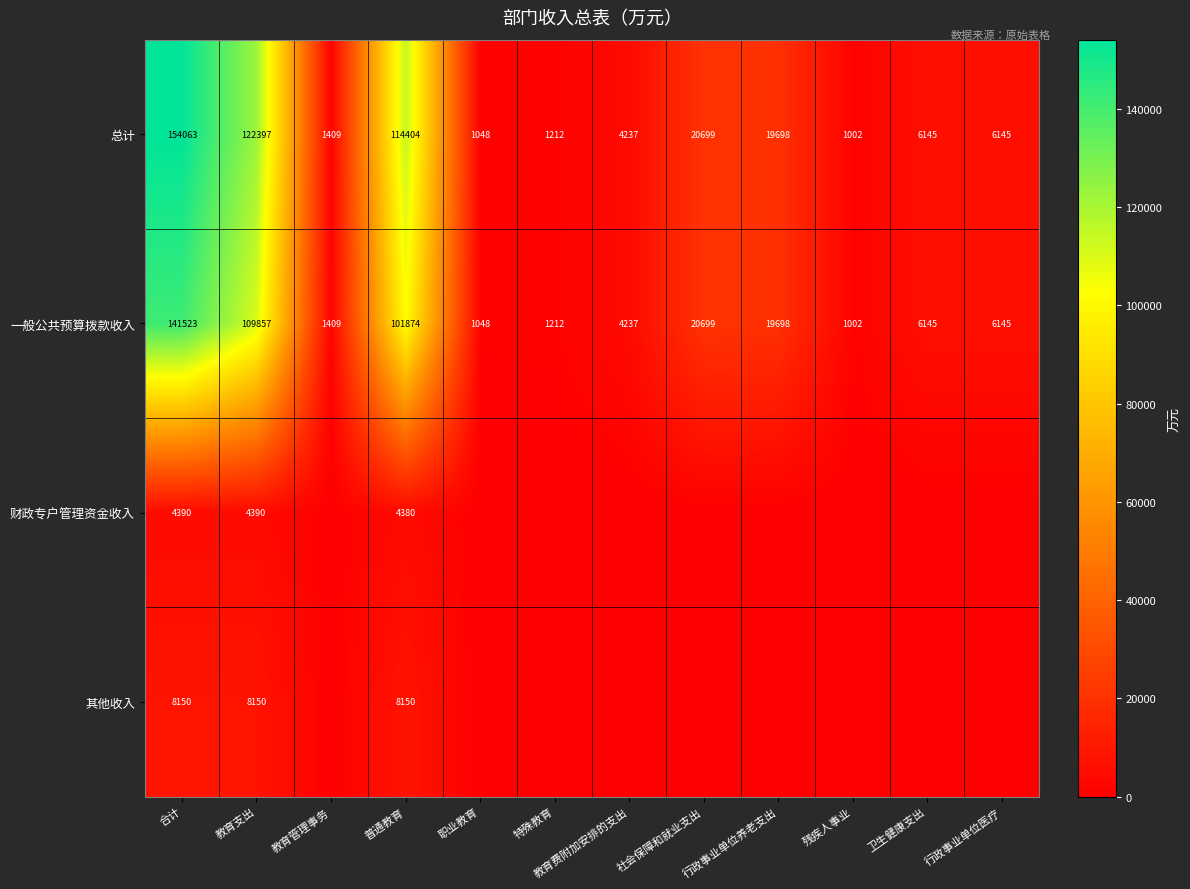

Which category has the lowest value in the 总计 series?

残疾人事业